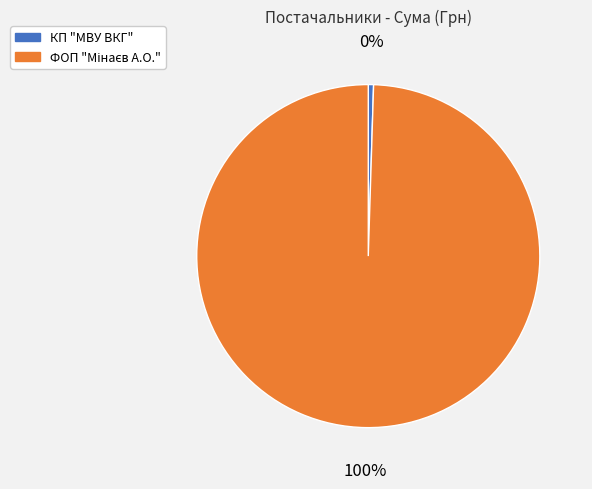

Is there any slice that represents more than half of the pie?

Yes